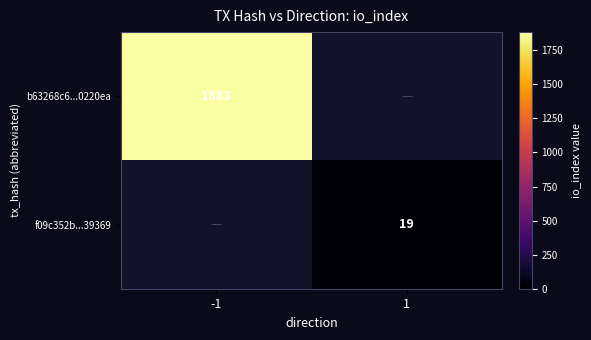

The value of f09c352b...39369 at 1 is 10. True or false?

False